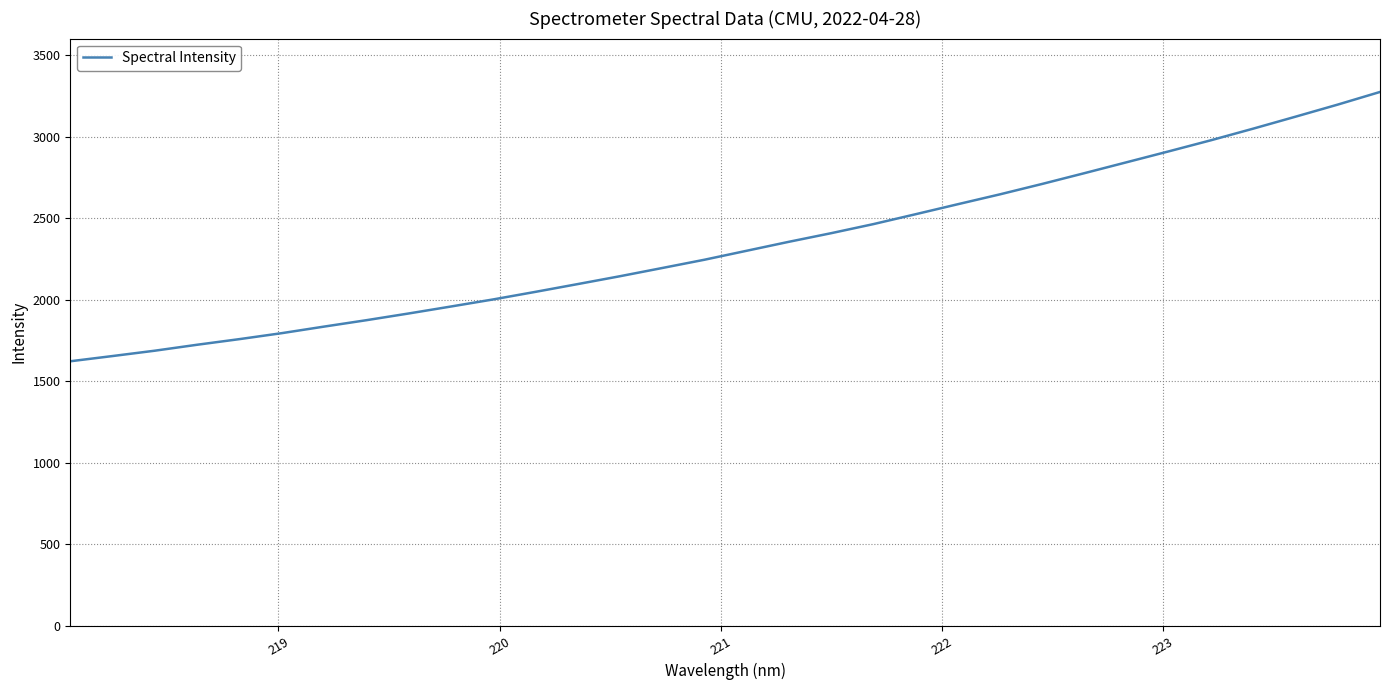

What is the maximum value shown in the chart?

3276.2